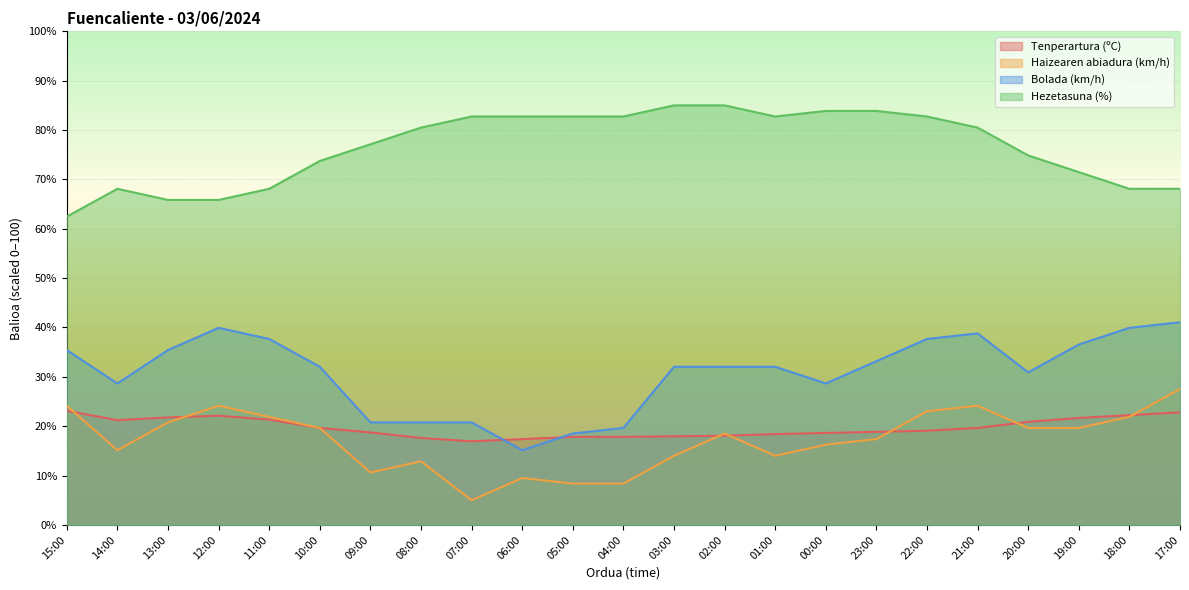

What is the difference between the maximum and minimum values in the Tenperartura (ºC) series?

6.2